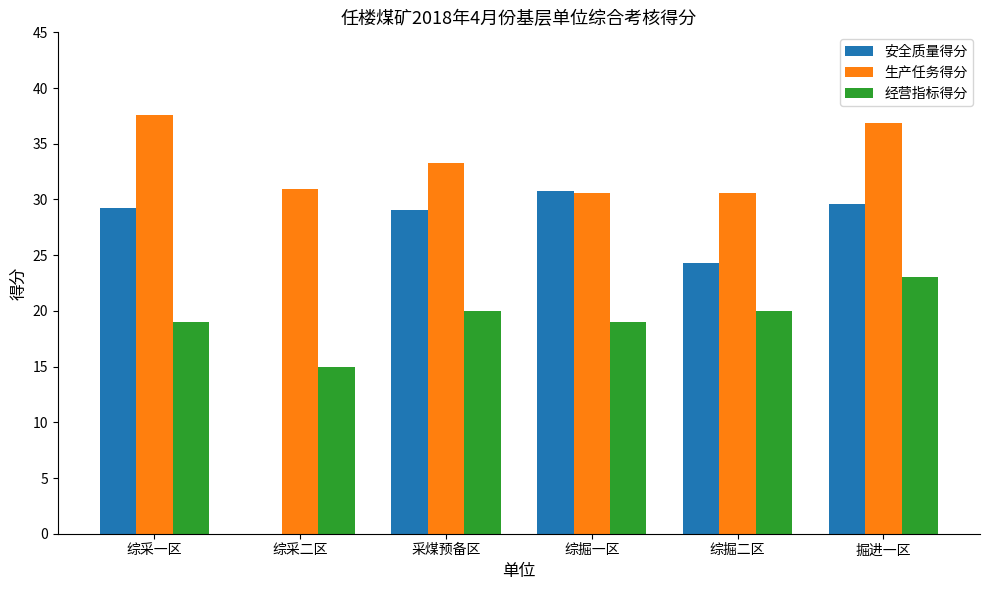

Between 综采二区 and 掘进一区, which series saw the biggest shift?

安全质量得分